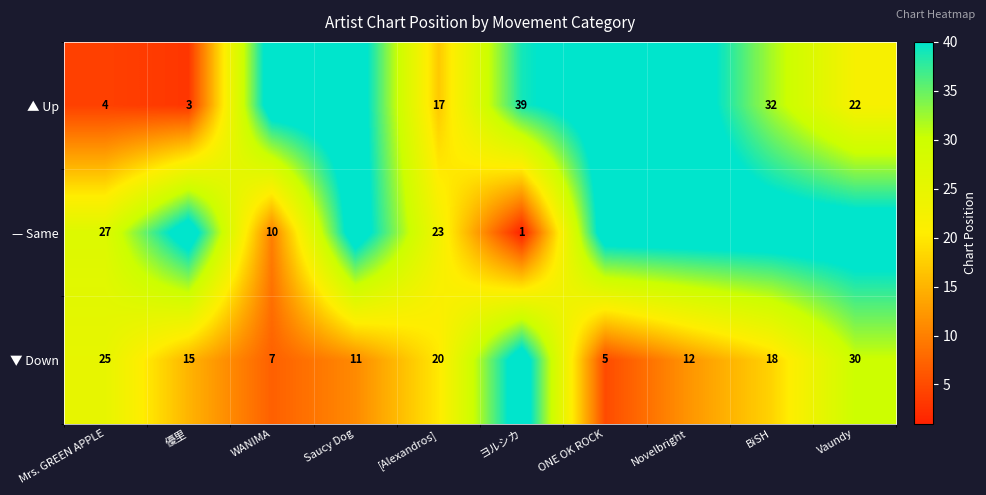

What is the greatest value displayed?

44